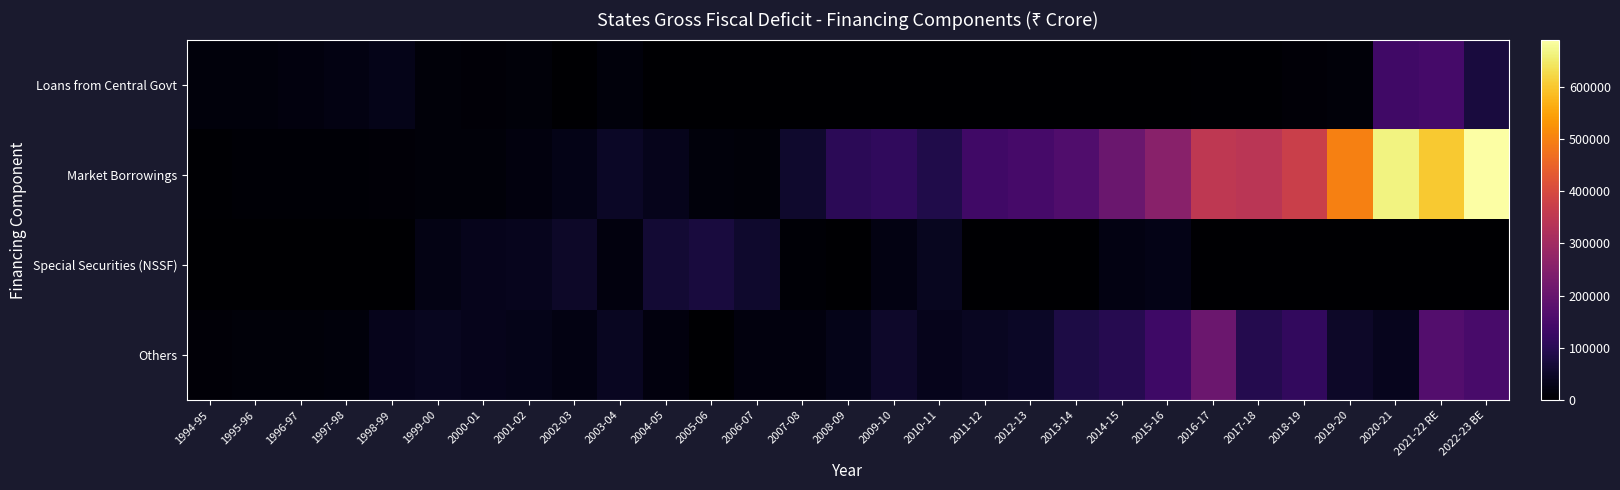

At 1997-98, list the series in order from smallest to largest.

Special Securities (NSSF), Market Borrowings, Others, Loans from Central Govt